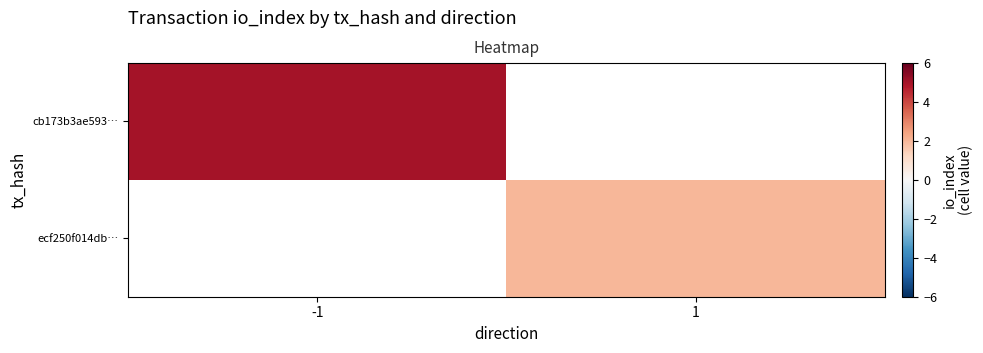

How many positive values does the row_1 series have?

1